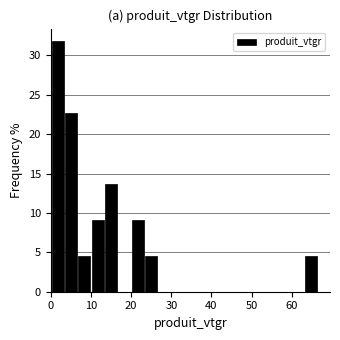

Around what value on the x-axis is the tallest bar? Give the approximate position of its centre, as read against the axis.

2